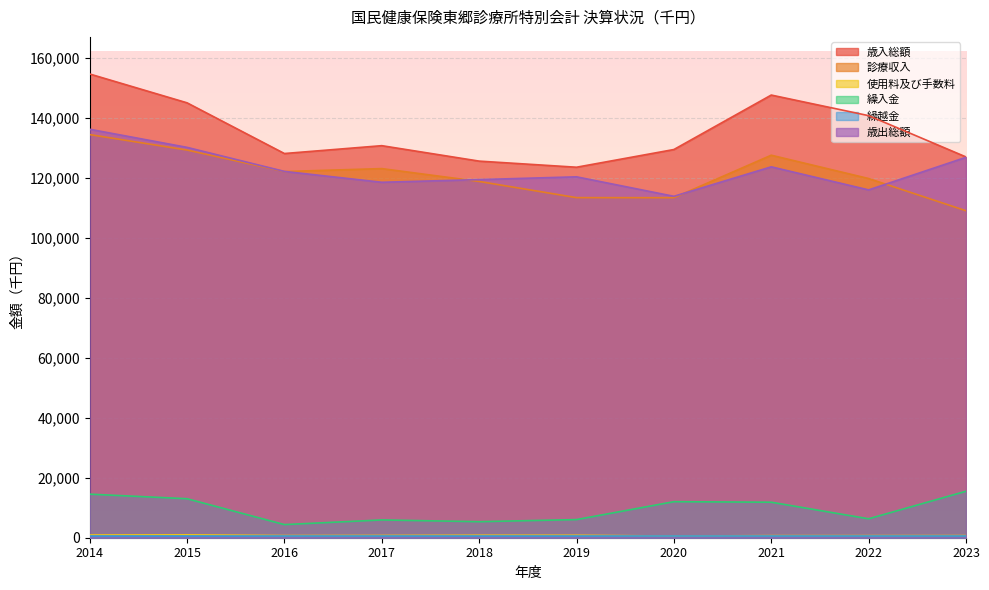

What is the value of the 診療収入 point at the 9th from the left?

119738